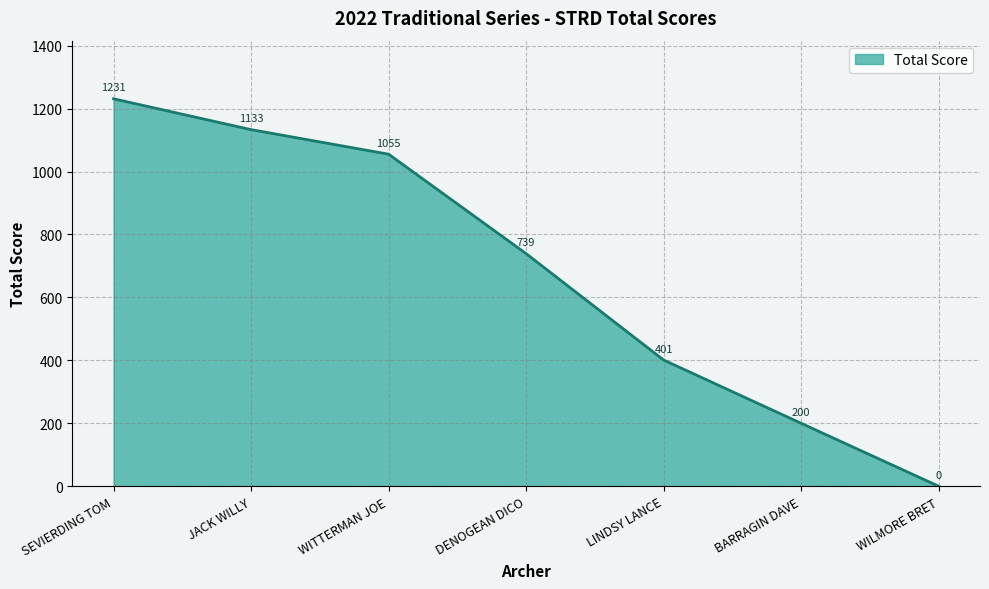

Where is the data nearest to the value 615?

DENOGEAN DICO